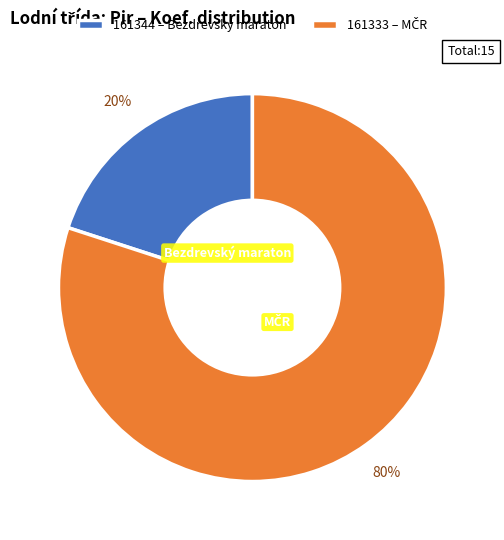

What percentage is the 161344 slice, to the nearest percent?

20%